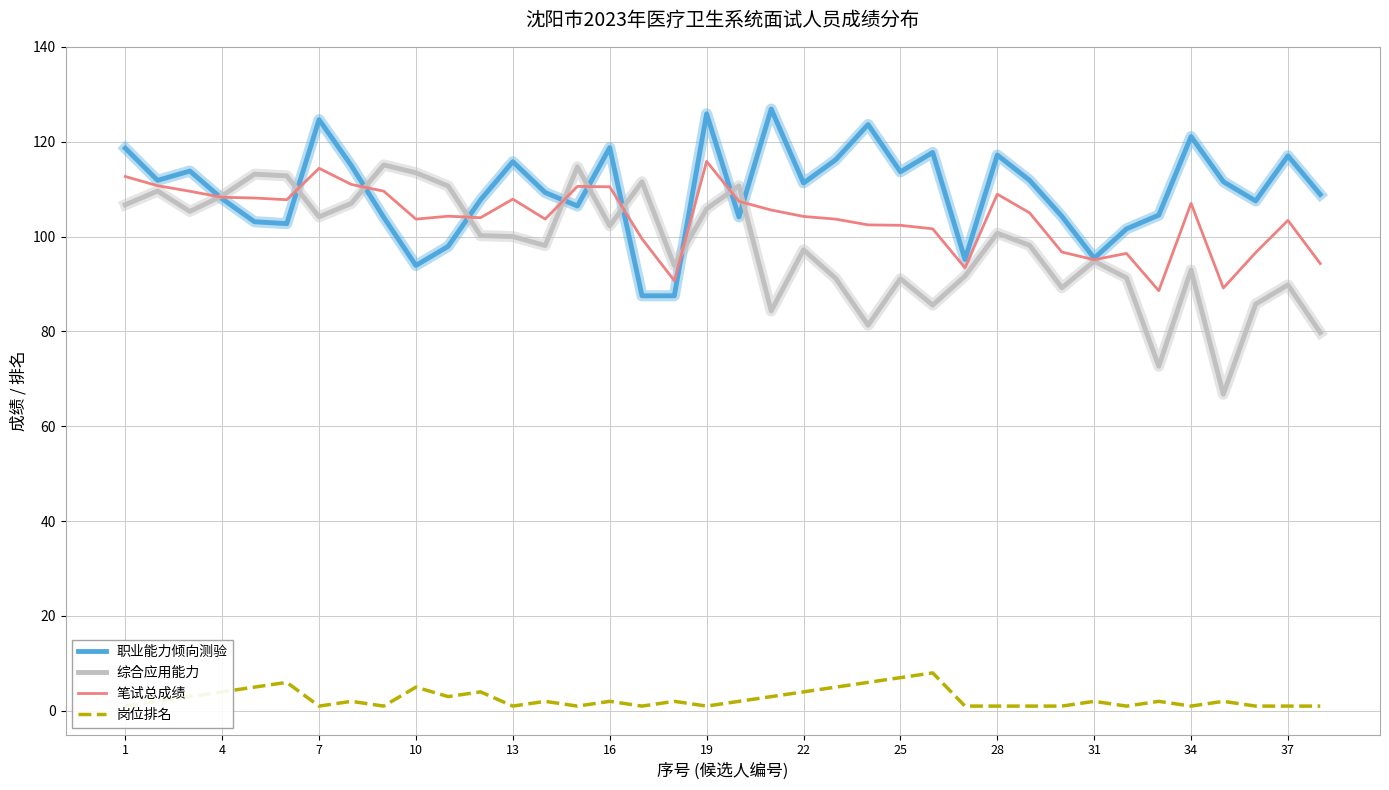

What is the lowest value of the 笔试总成绩 series?

88.6